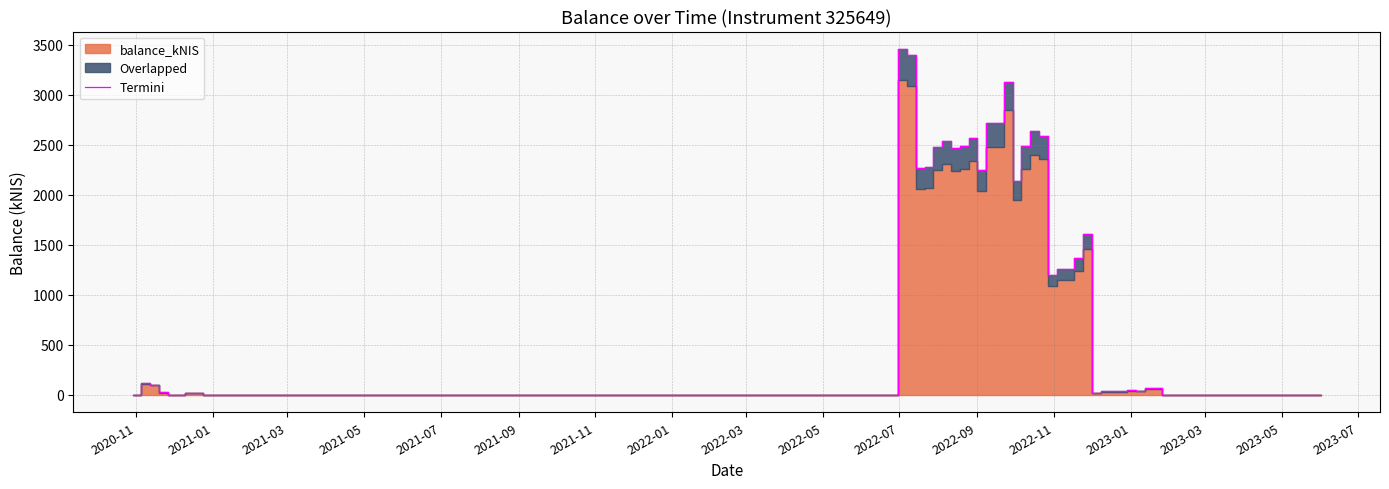

What is the sum of all values?

51934.7